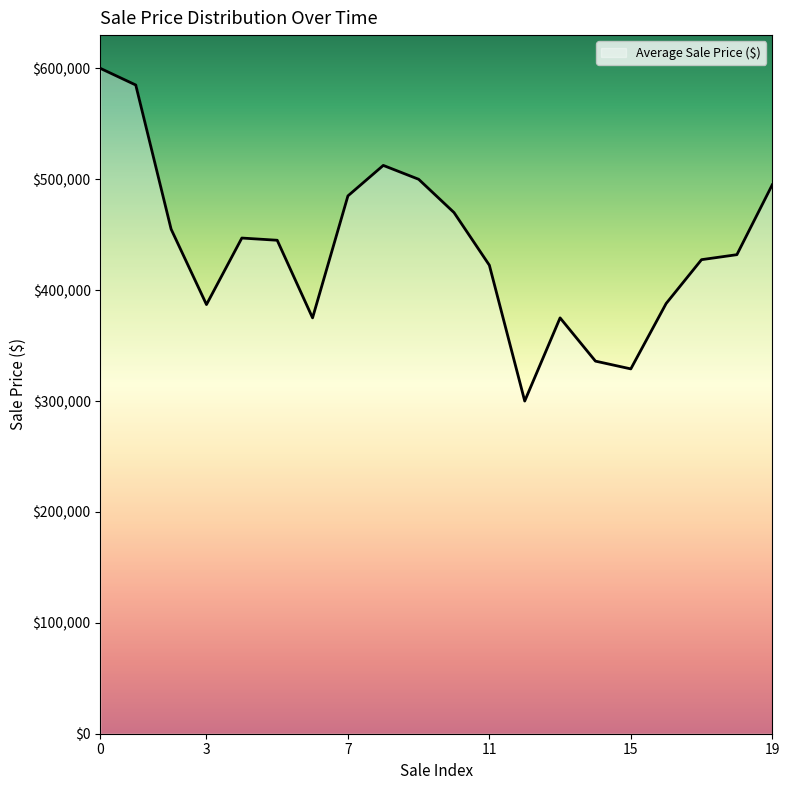

What is the difference between the maximum and minimum values?

300000